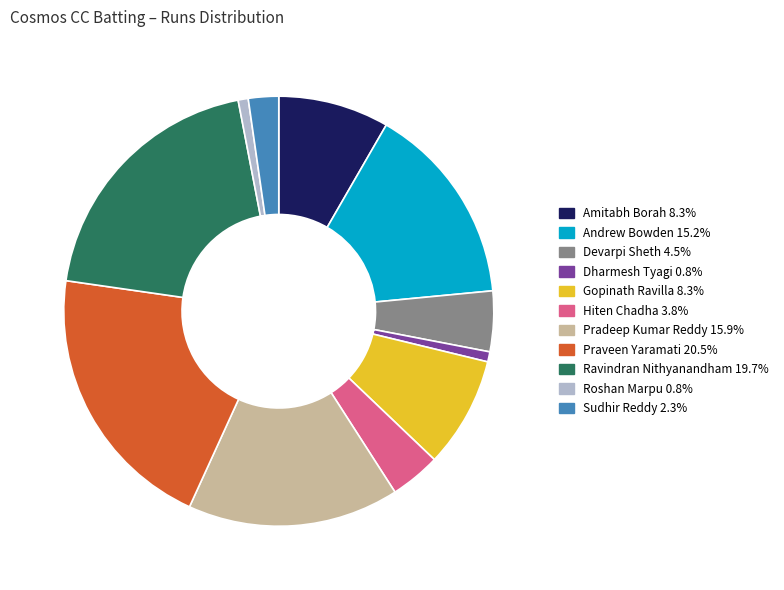

Which slice is the largest?

Praveen Yaramati